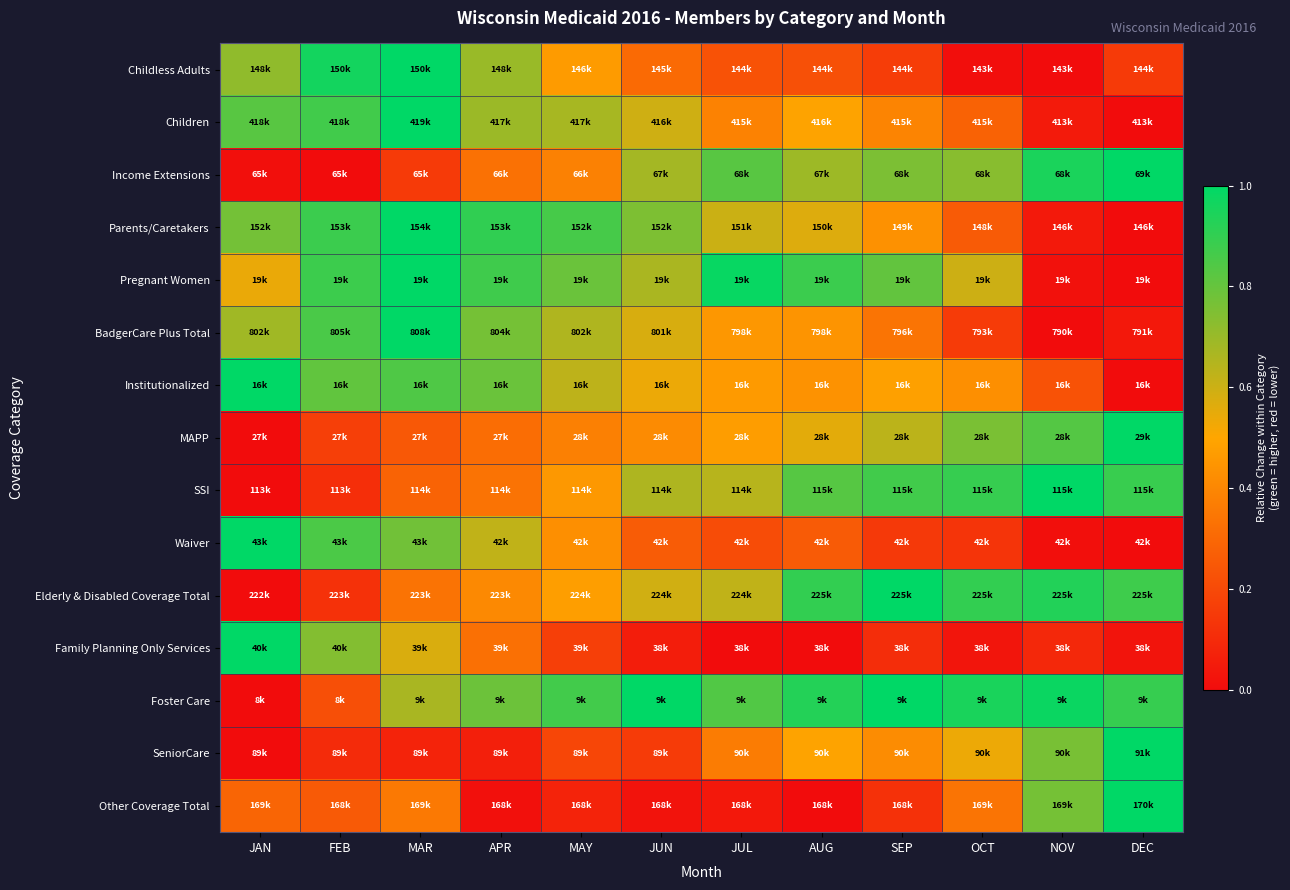

Reading left to right, what are all the values shown in this chart?

Childless Adults: JAN=0.7	FEB=1.0	MAR=1.0	APR=0.7	MAY=0.5	JUN=0.3	JUL=0.2	AUG=0.2	SEP=0.2	OCT=0.0	NOV=0.0	DEC=0.1
Children: JAN=0.8	FEB=0.9	MAR=1.0	APR=0.7	MAY=0.7	JUN=0.6	JUL=0.4	AUG=0.5	SEP=0.4	OCT=0.3	NOV=0.0	DEC=0.0
Income Extensions: JAN=0.0	FEB=0.0	MAR=0.2	APR=0.3	MAY=0.4	JUN=0.7	JUL=0.8	AUG=0.7	SEP=0.8	OCT=0.7	NOV=0.9	DEC=1.0
Parents/Caretakers: JAN=0.8	FEB=0.9	MAR=1.0	APR=0.9	MAY=0.9	JUN=0.8	JUL=0.6	AUG=0.6	SEP=0.4	OCT=0.3	NOV=0.0	DEC=0.0
Pregnant Women: JAN=0.5	FEB=0.9	MAR=1.0	APR=0.9	MAY=0.8	JUN=0.7	JUL=1.0	AUG=0.9	SEP=0.8	OCT=0.6	NOV=0.0	DEC=0.0
BadgerCare Plus Total: JAN=0.7	FEB=0.9	MAR=1.0	APR=0.8	MAY=0.7	JUN=0.6	JUL=0.5	AUG=0.4	SEP=0.3	OCT=0.2	NOV=0.0	DEC=0.0
Institutionalized: JAN=1.0	FEB=0.8	MAR=0.8	APR=0.8	MAY=0.6	JUN=0.5	JUL=0.5	AUG=0.4	SEP=0.5	OCT=0.4	NOV=0.2	DEC=0.0
MAPP: JAN=0.0	FEB=0.2	MAR=0.2	APR=0.3	MAY=0.4	JUN=0.4	JUL=0.5	AUG=0.6	SEP=0.6	OCT=0.8	NOV=0.8	DEC=1.0
SSI: JAN=0.0	FEB=0.1	MAR=0.3	APR=0.3	MAY=0.5	JUN=0.7	JUL=0.6	AUG=0.8	SEP=0.9	OCT=0.9	NOV=1.0	DEC=0.9
Waiver: JAN=1.0	FEB=0.9	MAR=0.8	APR=0.6	MAY=0.4	JUN=0.3	JUL=0.2	AUG=0.3	SEP=0.1	OCT=0.1	NOV=0.0	DEC=0.0
Elderly & Disabled Coverage Total: JAN=0.0	FEB=0.1	MAR=0.3	APR=0.4	MAY=0.5	JUN=0.6	JUL=0.6	AUG=0.9	SEP=1.0	OCT=0.9	NOV=0.9	DEC=0.9
Family Planning Only Services: JAN=1.0	FEB=0.7	MAR=0.6	APR=0.3	MAY=0.2	JUN=0.1	JUL=0.0	AUG=0.0	SEP=0.1	OCT=0.0	NOV=0.1	DEC=0.0
Foster Care: JAN=0.0	FEB=0.2	MAR=0.7	APR=0.8	MAY=0.9	JUN=1.0	JUL=0.8	AUG=0.9	SEP=1.0	OCT=0.9	NOV=1.0	DEC=0.9
SeniorCare: JAN=0.0	FEB=0.1	MAR=0.1	APR=0.1	MAY=0.2	JUN=0.2	JUL=0.4	AUG=0.5	SEP=0.4	OCT=0.5	NOV=0.8	DEC=1.0
Other Coverage Total: JAN=0.3	FEB=0.3	MAR=0.4	APR=0.0	MAY=0.1	JUN=0.0	JUL=0.0	AUG=0.0	SEP=0.1	OCT=0.3	NOV=0.8	DEC=1.0